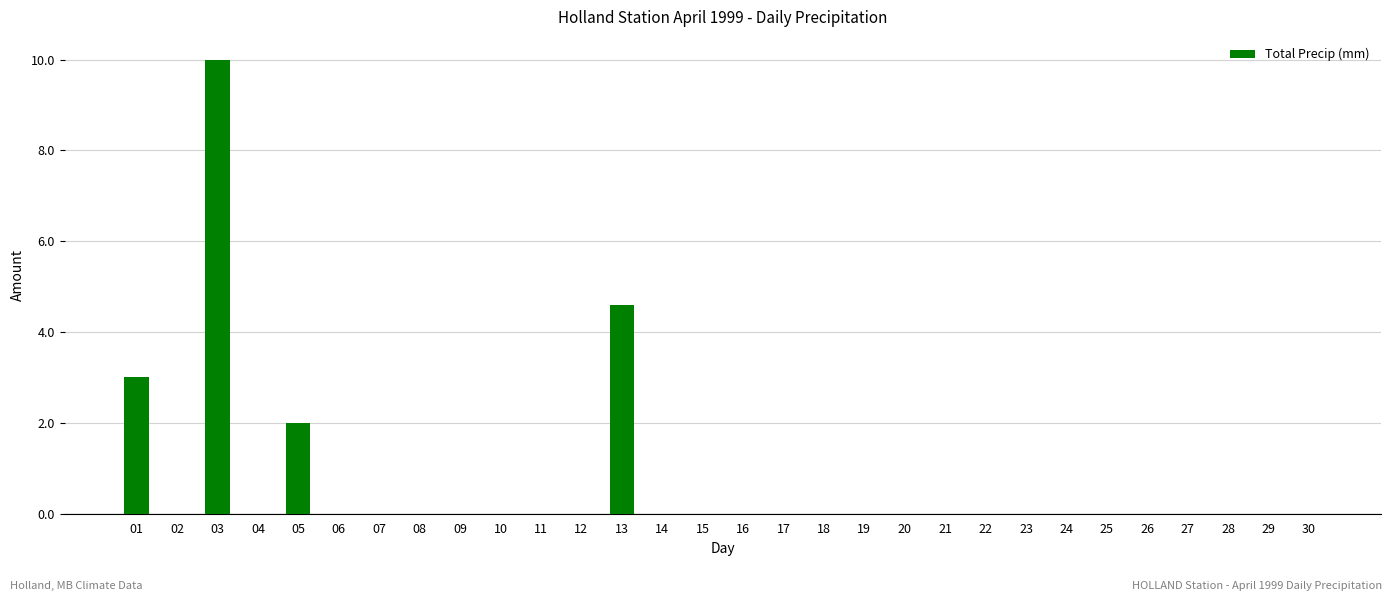

How many categories are shown in the chart?

30